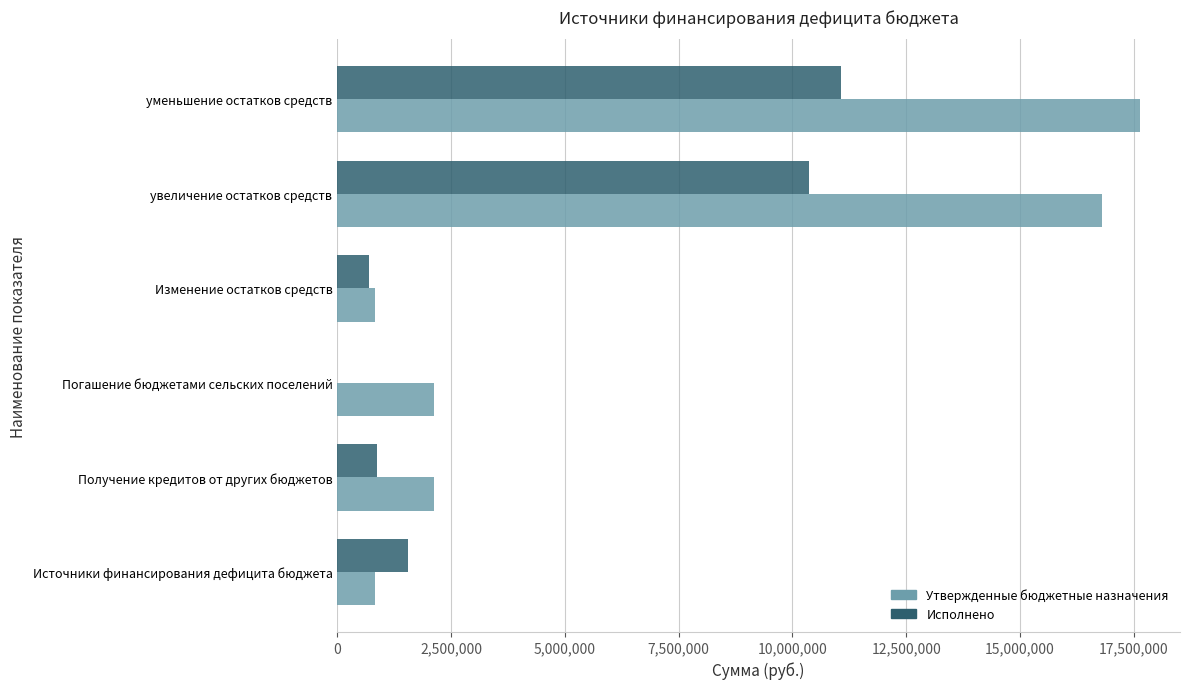

Is it true that Утвержденные бюджетные назначения equals 25732949.1 at увеличение остатков средств?

False